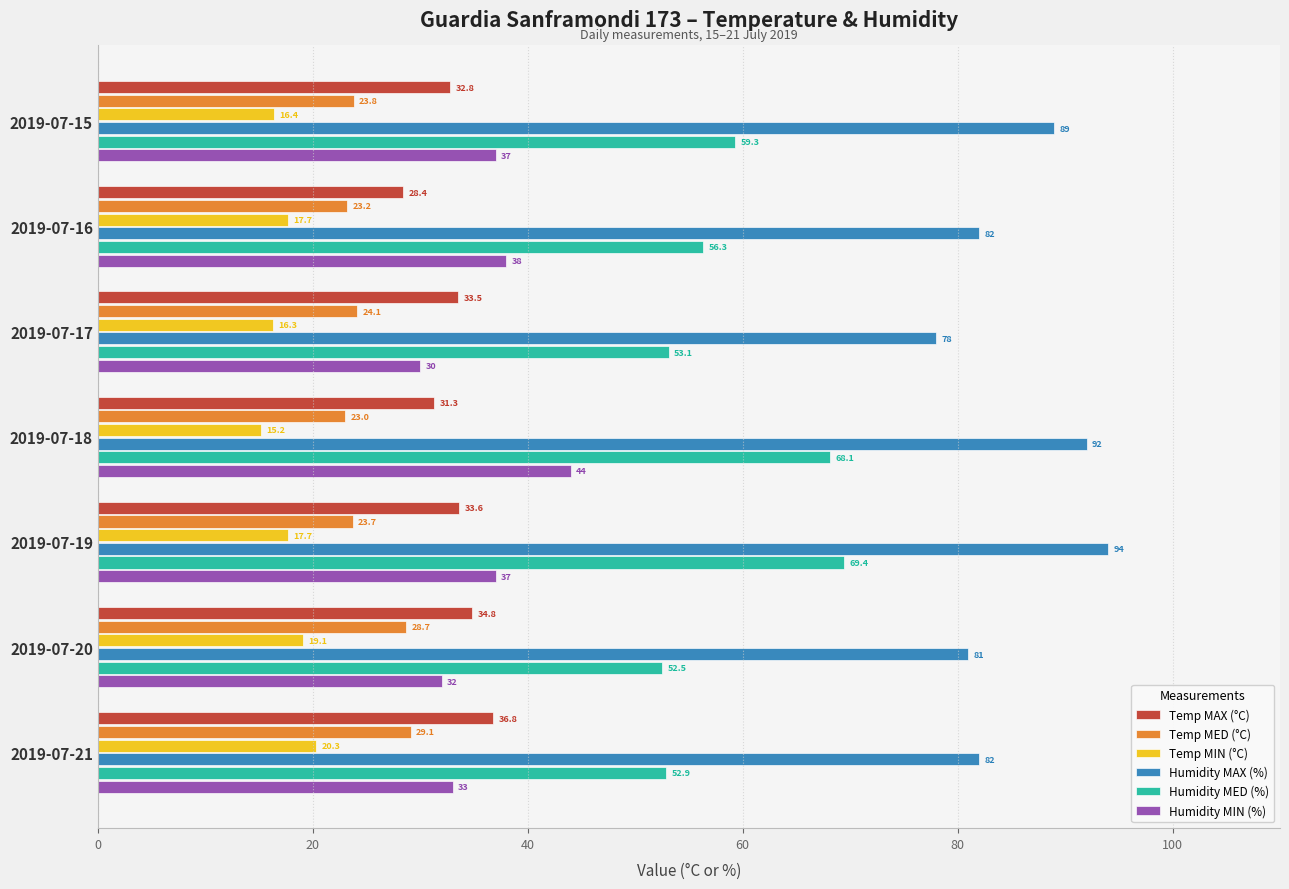

Which series has the largest range (max minus min)?

Humidity MED (%)